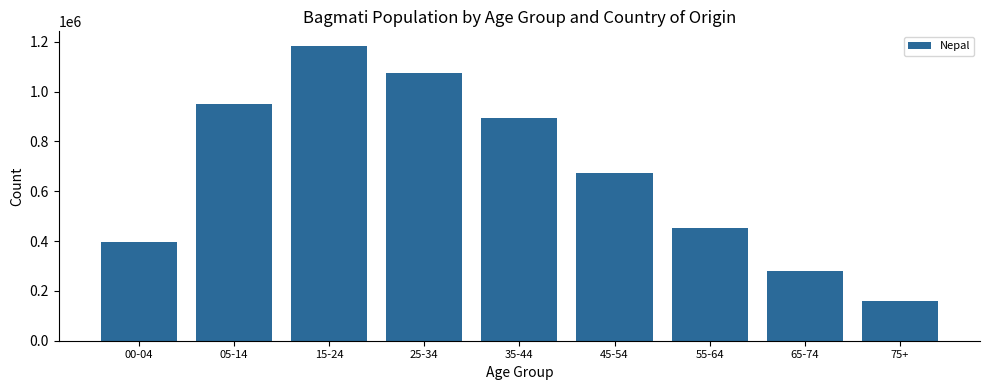

The chart shows a value of 948339 at 05-14. True or false?

True